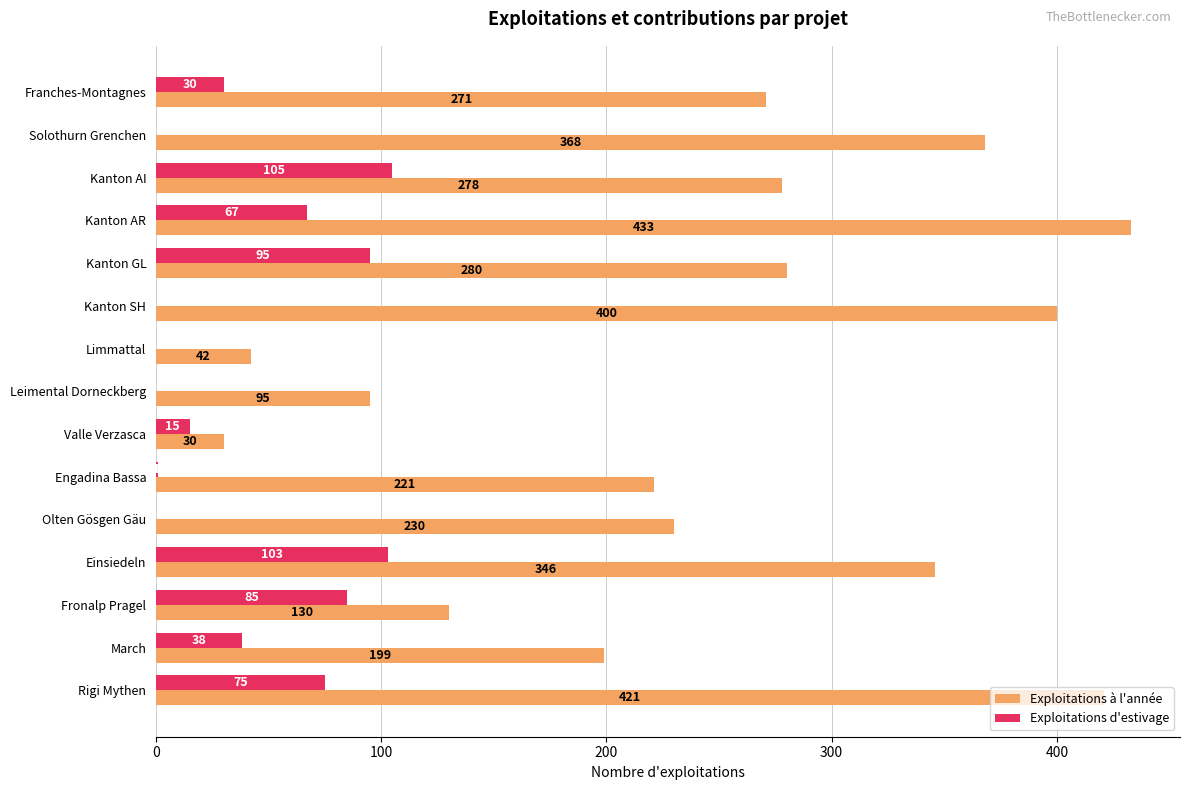

Is it true that Exploitations d'estivage equals 103 at Einsiedeln?

True